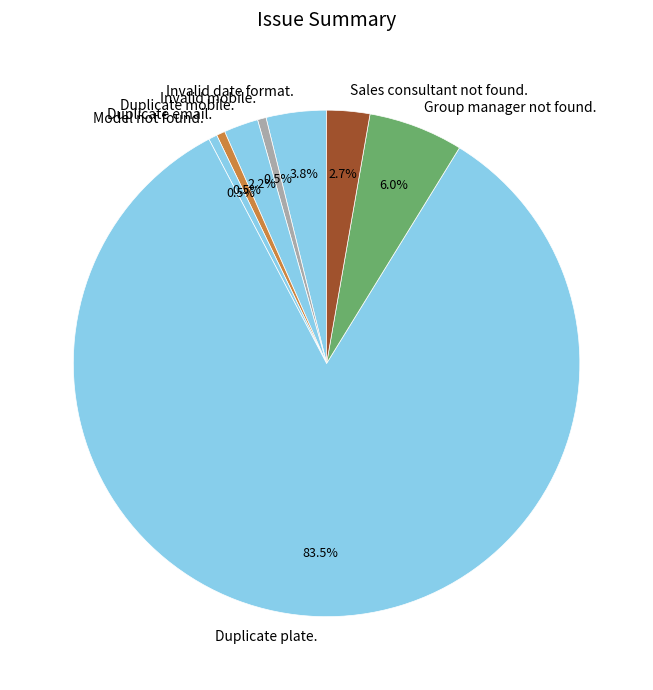

How many segments does this pie chart have?

8